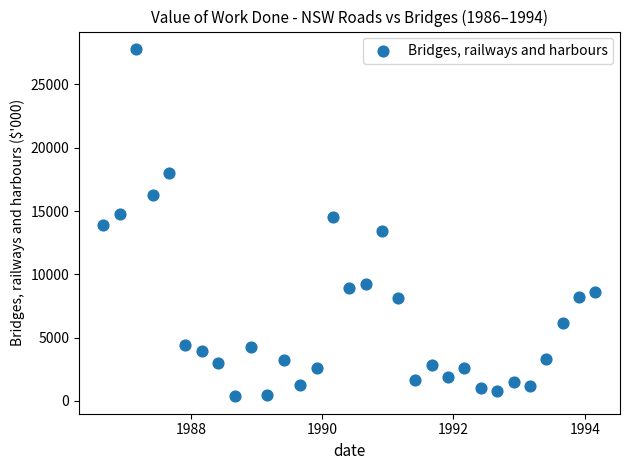

What is the range of Y values (max minus min)?

27447